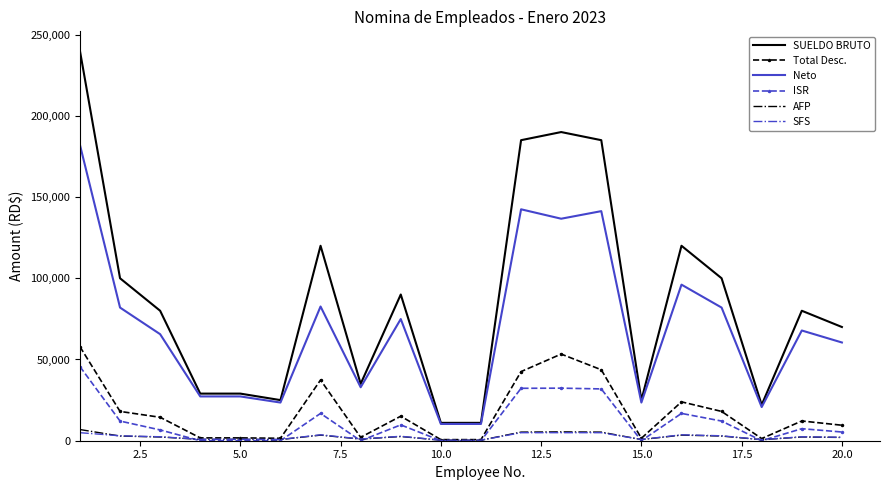

What is the maximum value shown in the chart?

240000.0